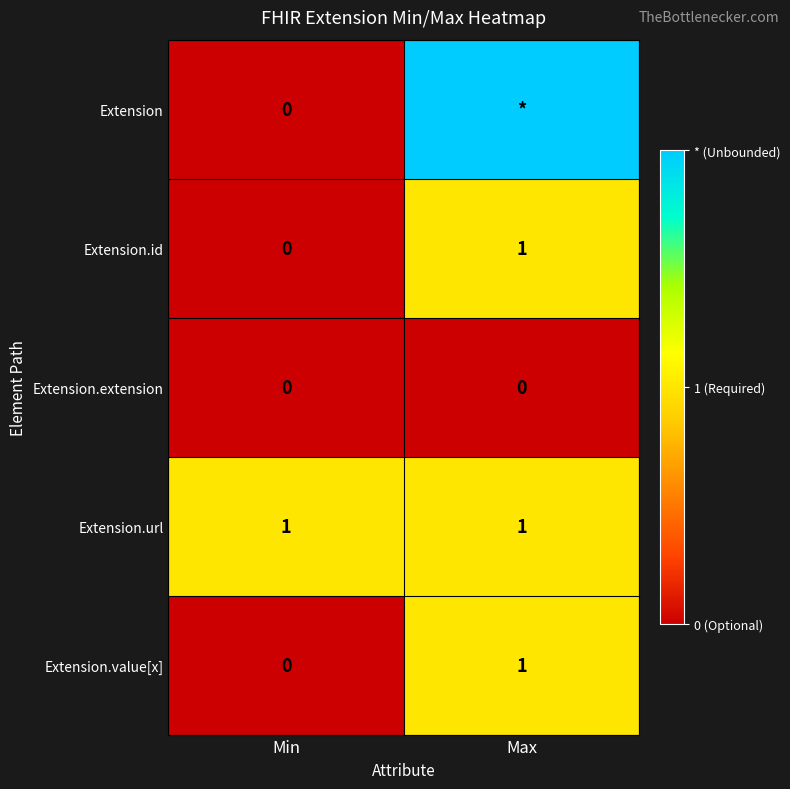

At how many categories does at least one series exceed 1?

1